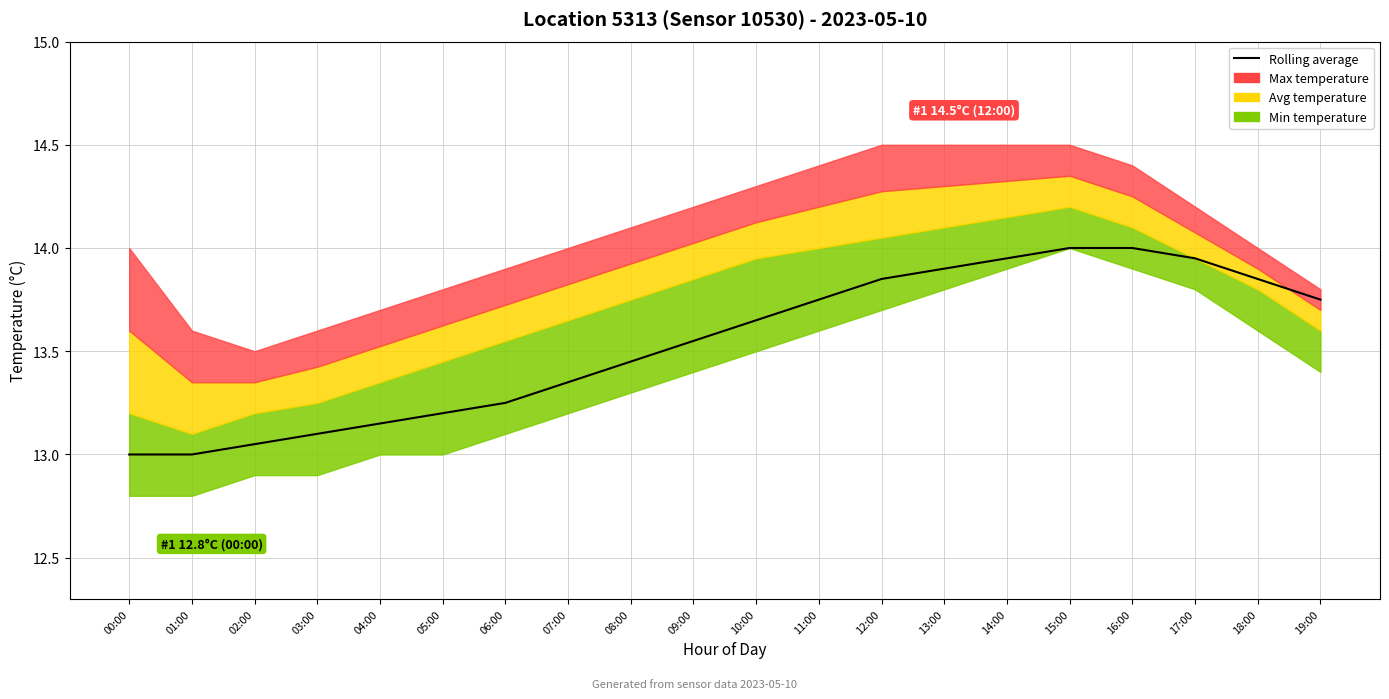

List the labels in order of value, largest first.

15:00, 16:00, 14:00, 17:00, 13:00, 12:00, 18:00, 11:00, 19:00, 10:00, 09:00, 08:00, 07:00, 06:00, 05:00, 04:00, 03:00, 02:00, 00:00, 01:00